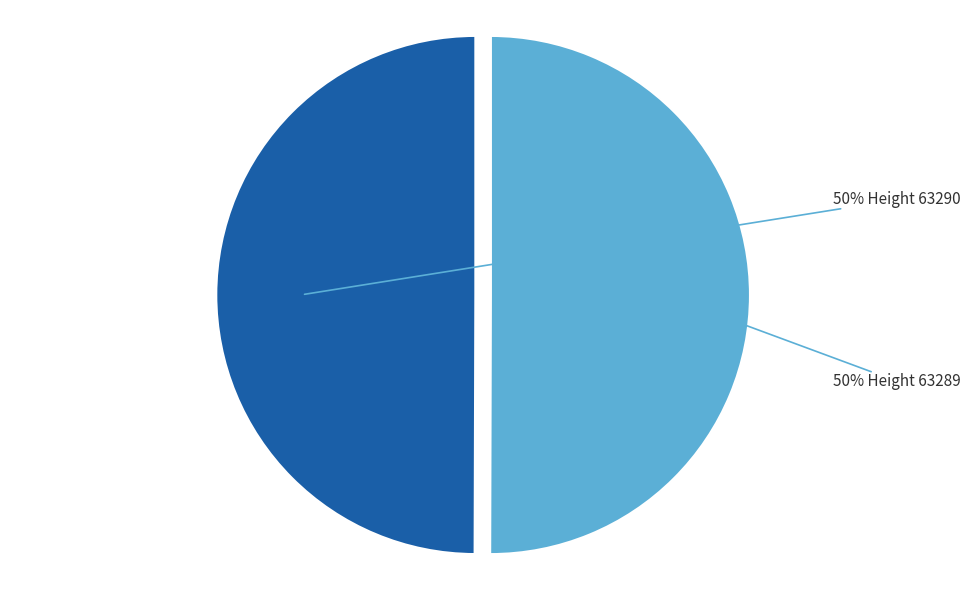

To the nearest percent, what is the average slice percentage?

50%